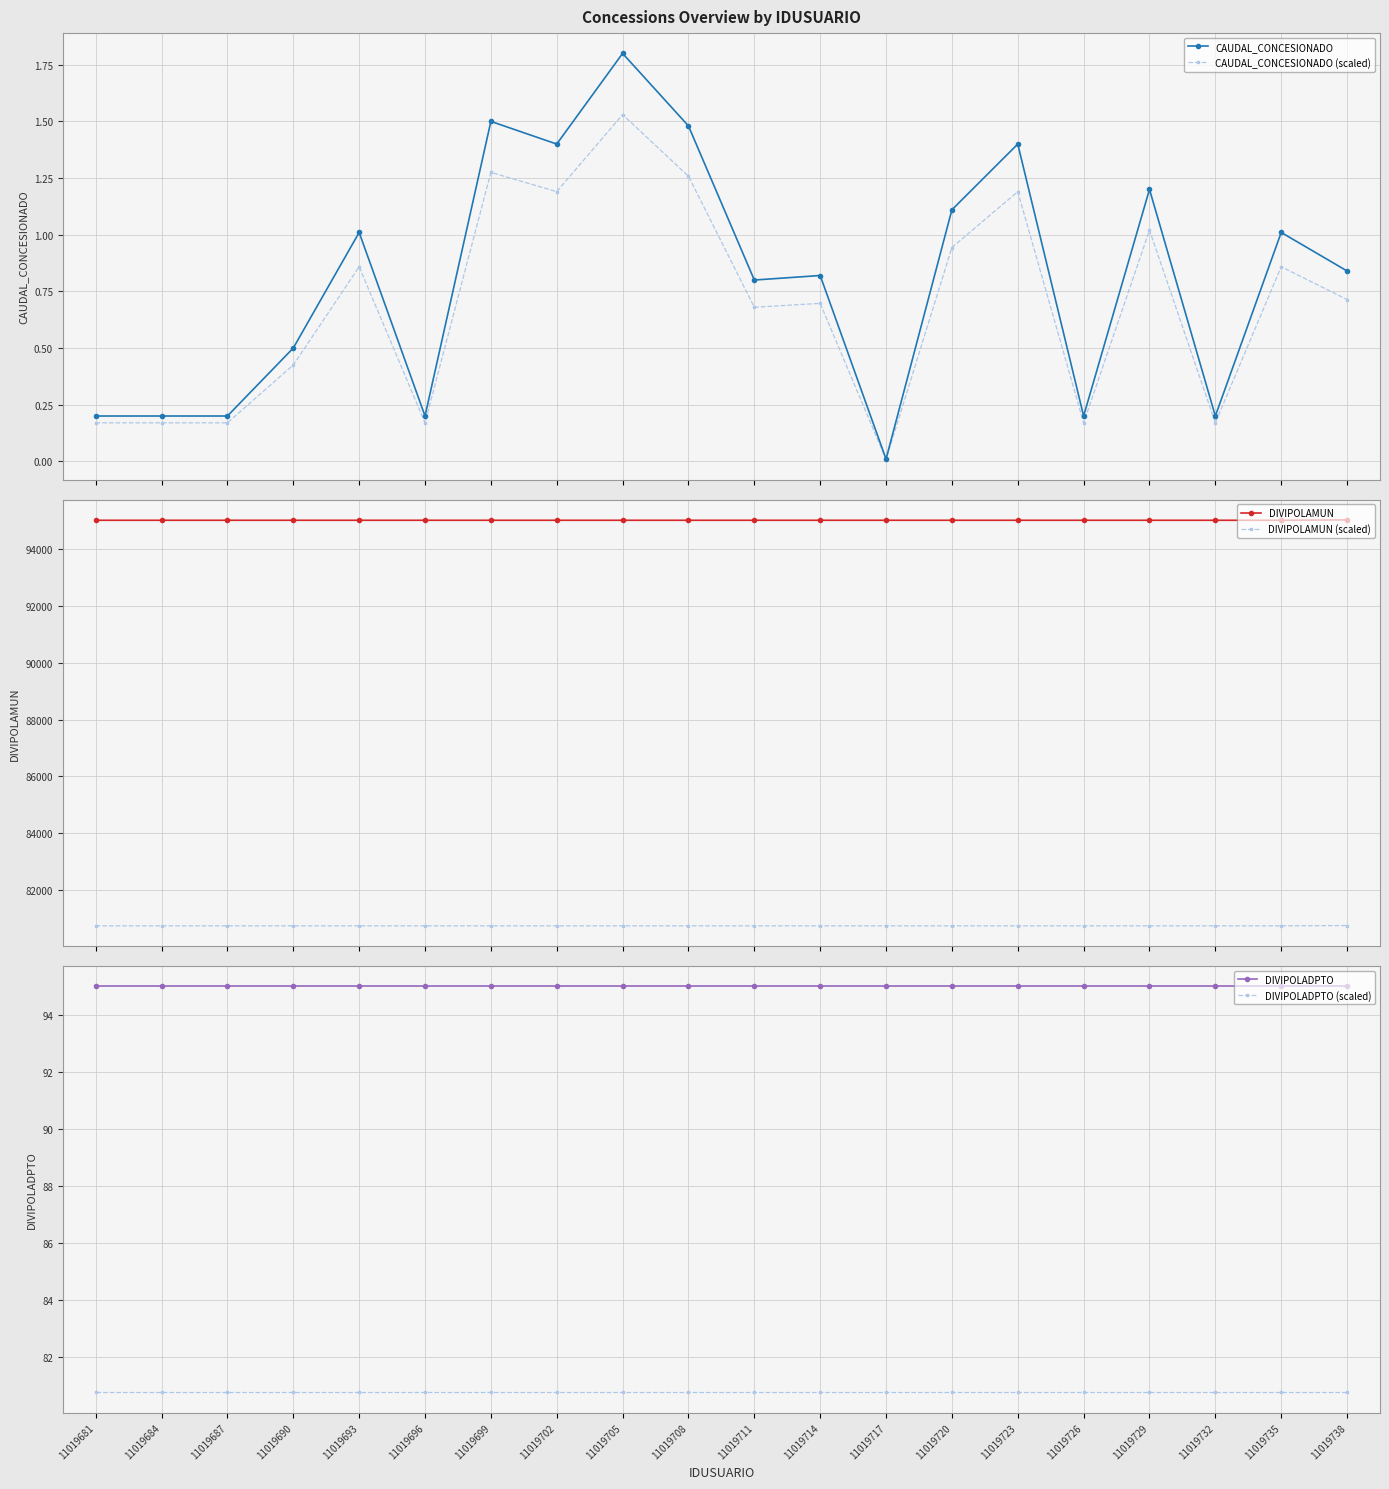

The DIVIPOLADPTO series shows 95.0 at 11019681. True or false?

True